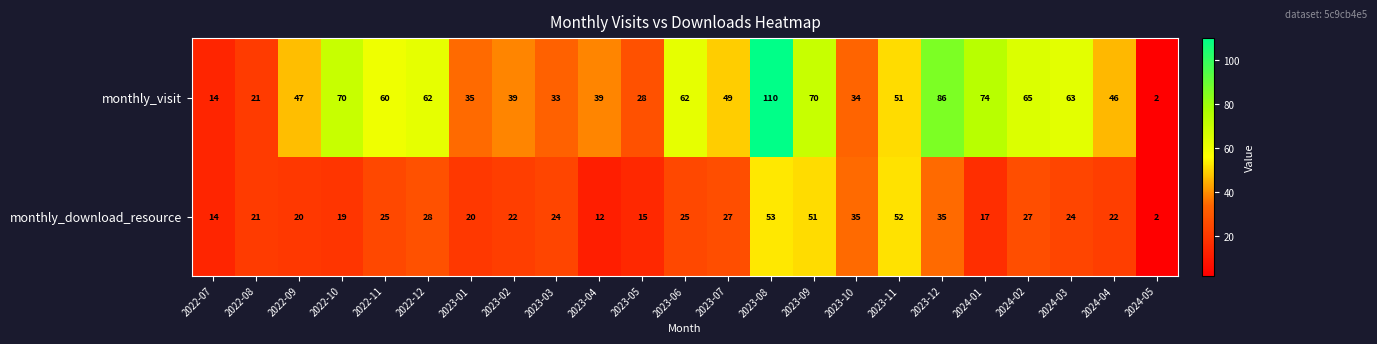

What is the difference between the highest and lowest values at 2023-12?

51